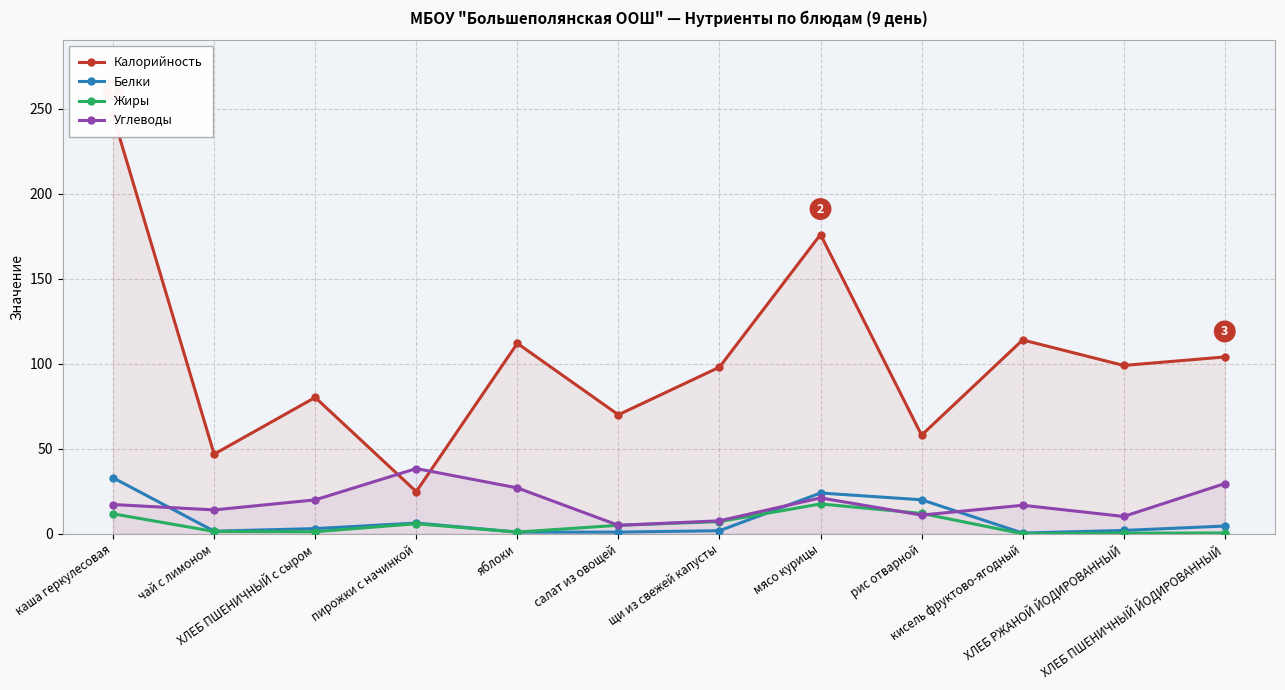

Where do Белки and Углеводы first cross each other?

каша геркулесовая and чай с лимоном